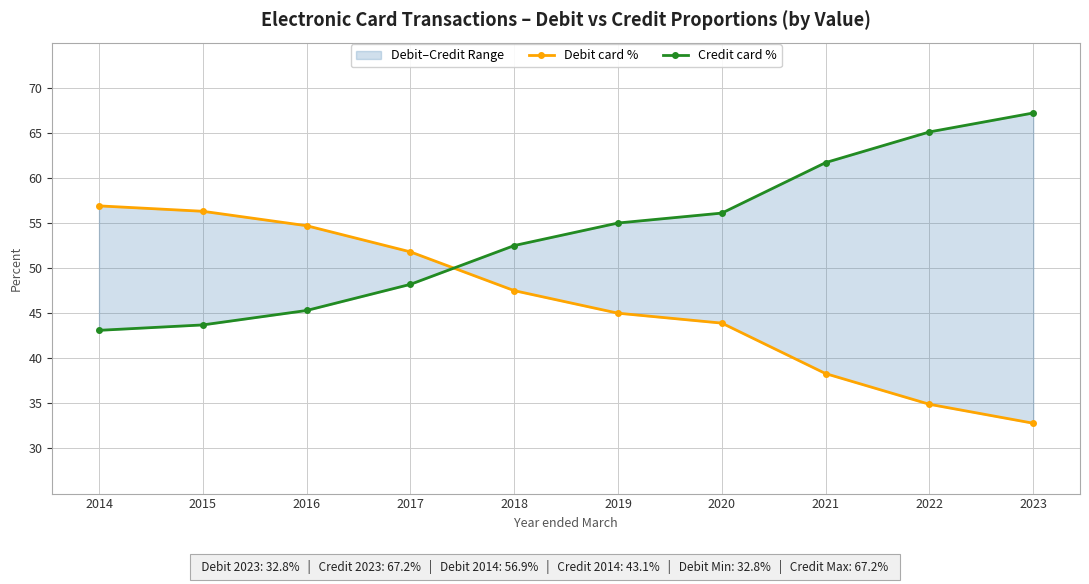

Rank the series by their maximum value, from lowest to highest.

Debit card %, Credit card %